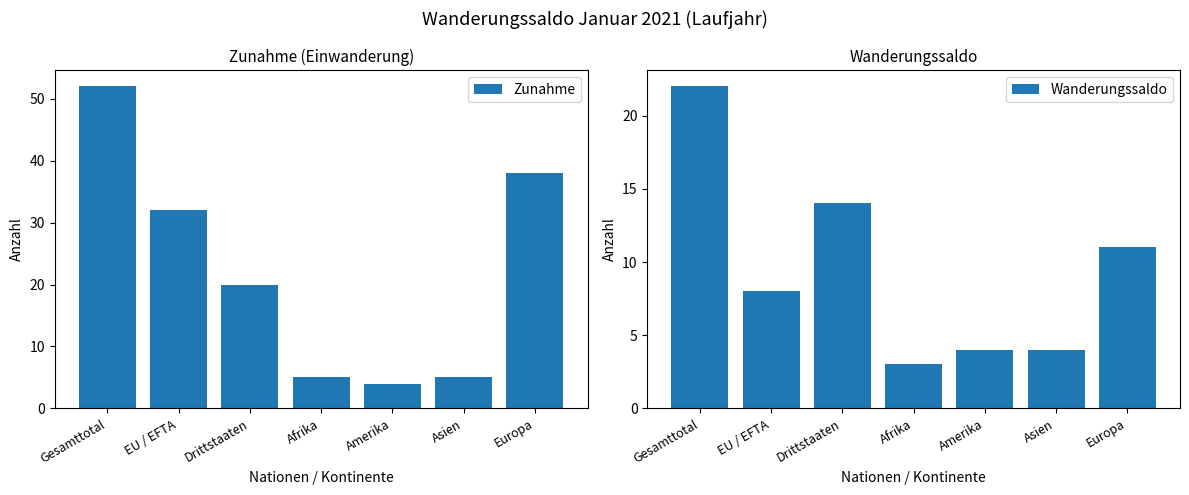

Is it true that Wanderungssaldo equals 4 at Amerika?

True